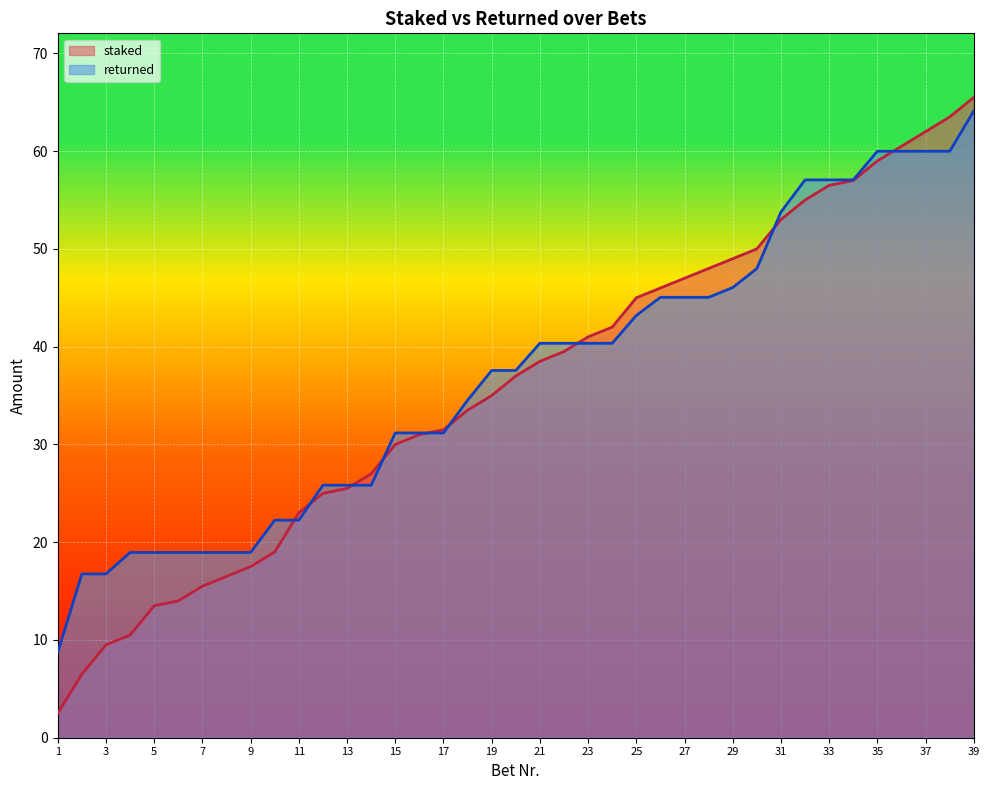

What is the difference between the returned values at 6 and 3?

2.2